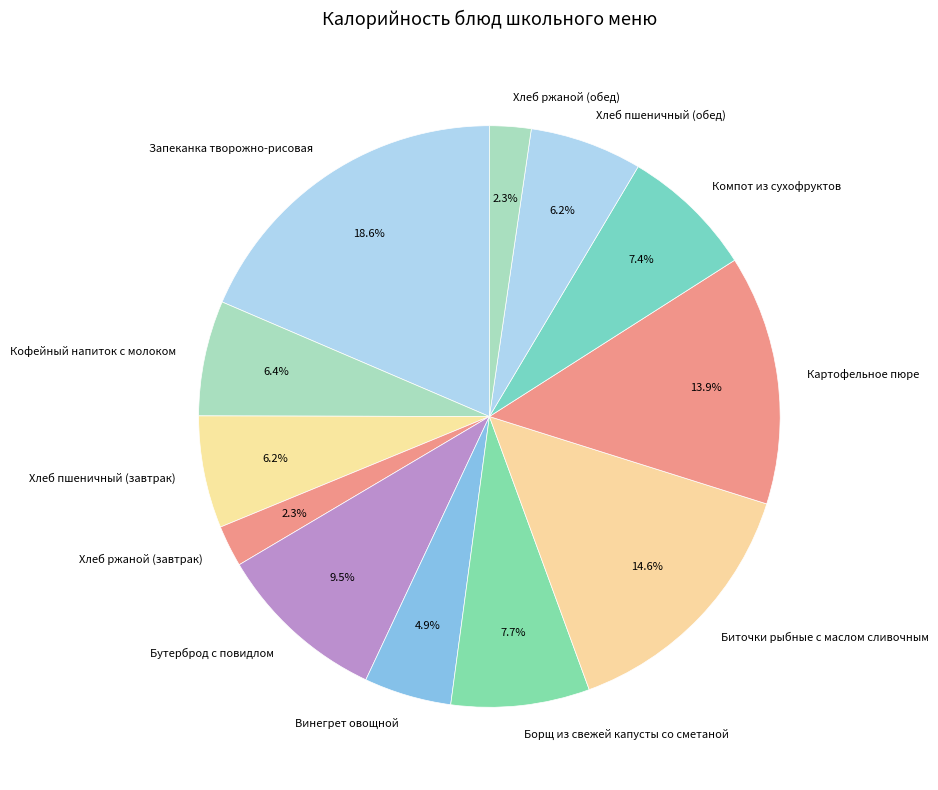

What percentage is the Запеканка творожно-рисовая slice, to the nearest percent?

19%